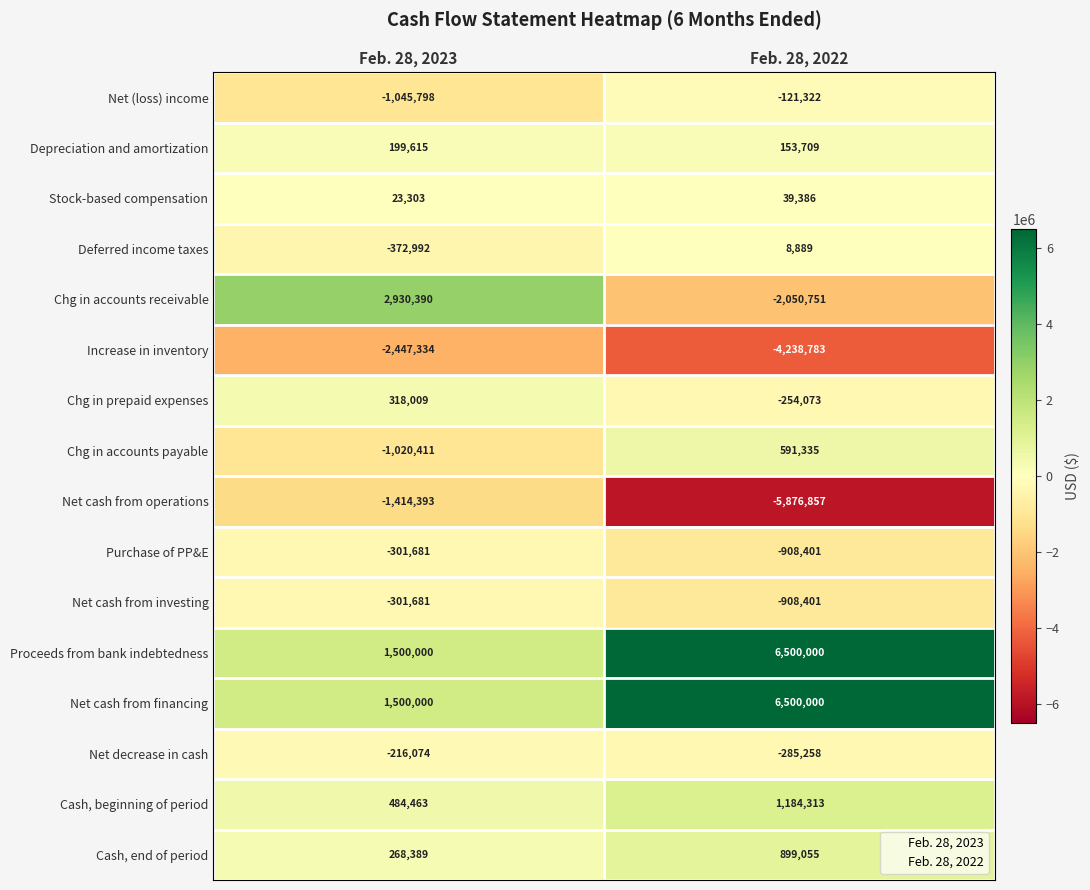

True or false: Net (loss) income has a value of -1045798 at Feb. 28, 2023.

True